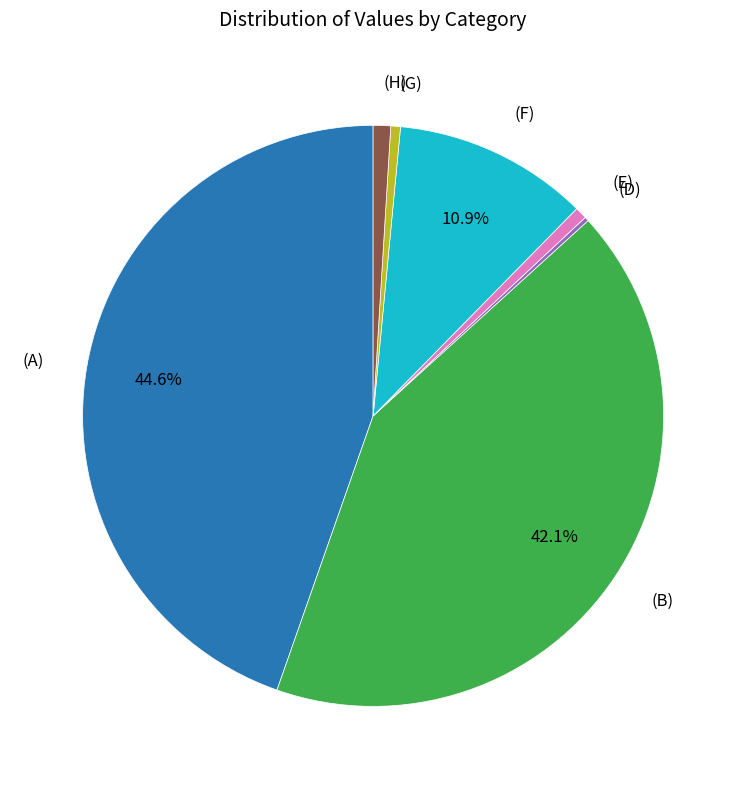

Is there any slice that represents more than half of the pie?

No